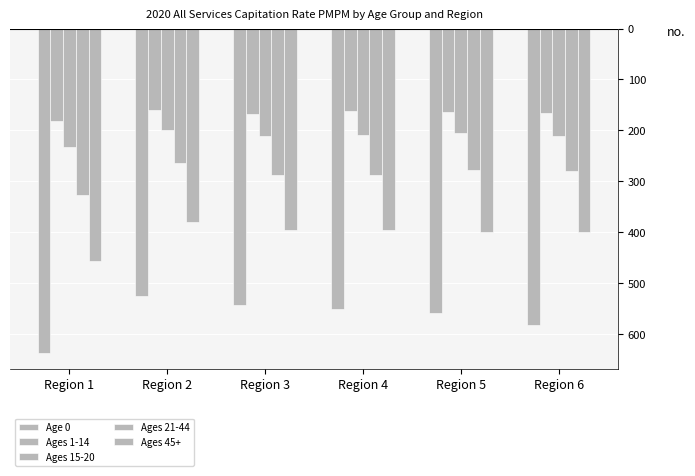

Are the bars grouped side by side (vs. stacked)?

Yes